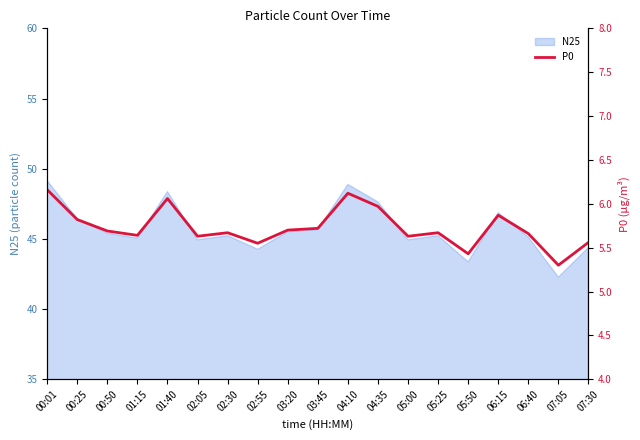

What is the highest value of the N25 series?

49.1